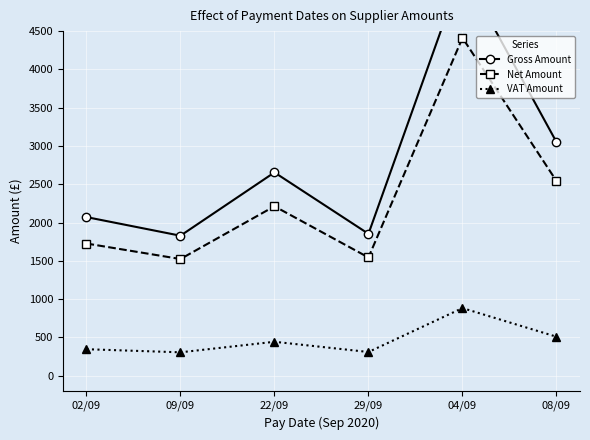

Between 09/09 and 22/09, which is larger?

22/09